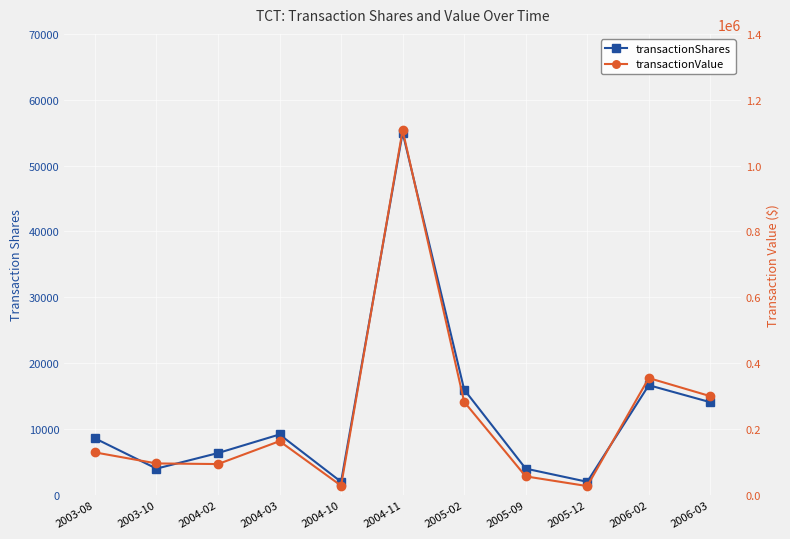

At which label does transactionShares first exceed 8600?

2004-03